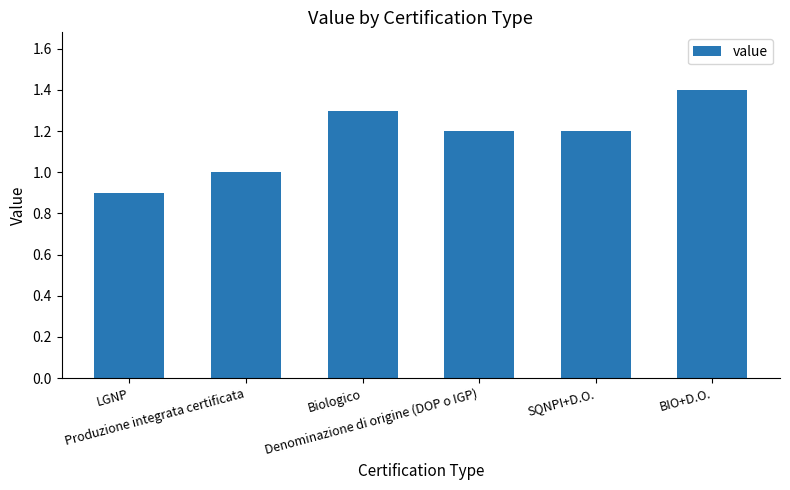

How many values are between 1 and 2?

5